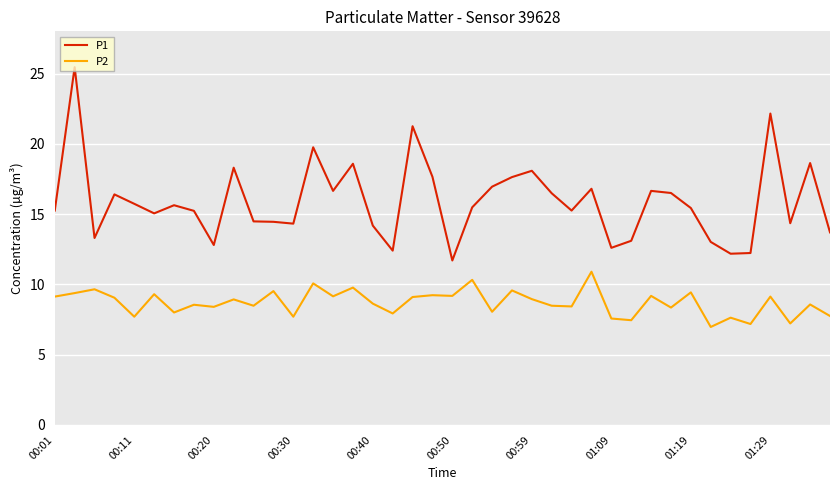

Which series has the widest spread of values?

P1